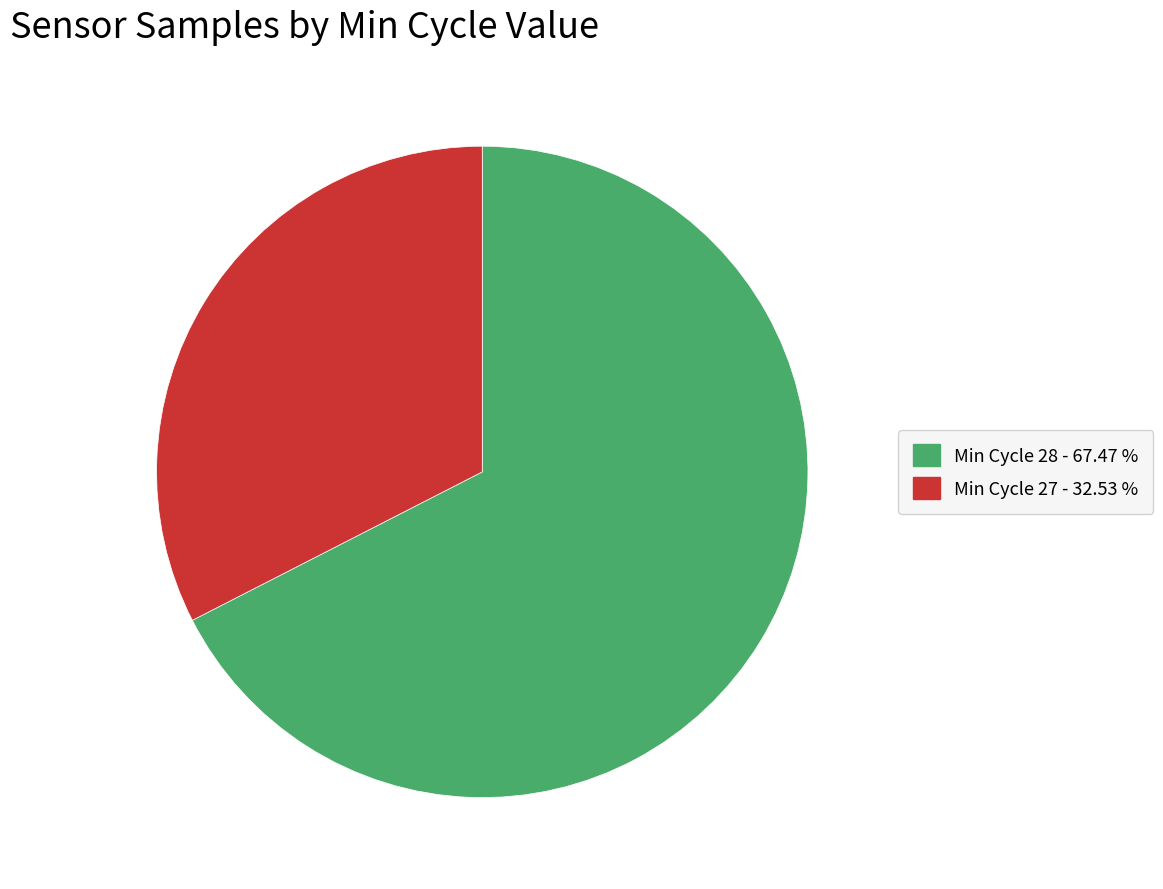

How many slices are in this pie chart?

2